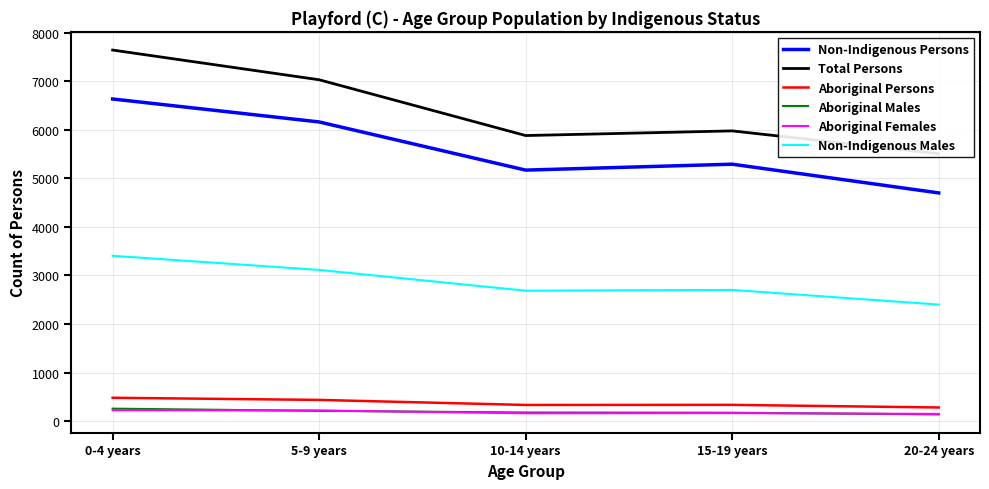

At which label does Total Persons reach its peak?

0-4 years